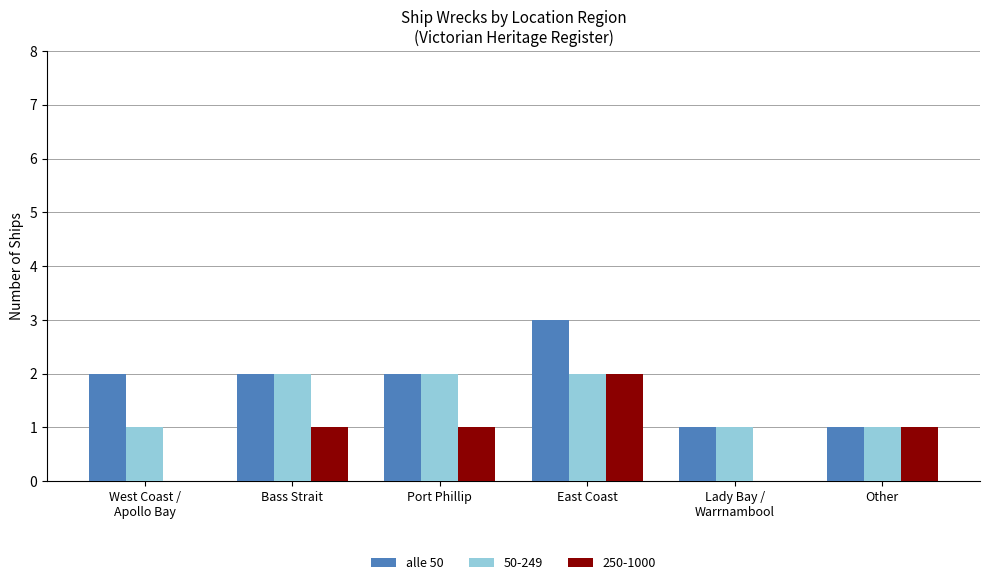

What is the sum of all alle 50 values?

11